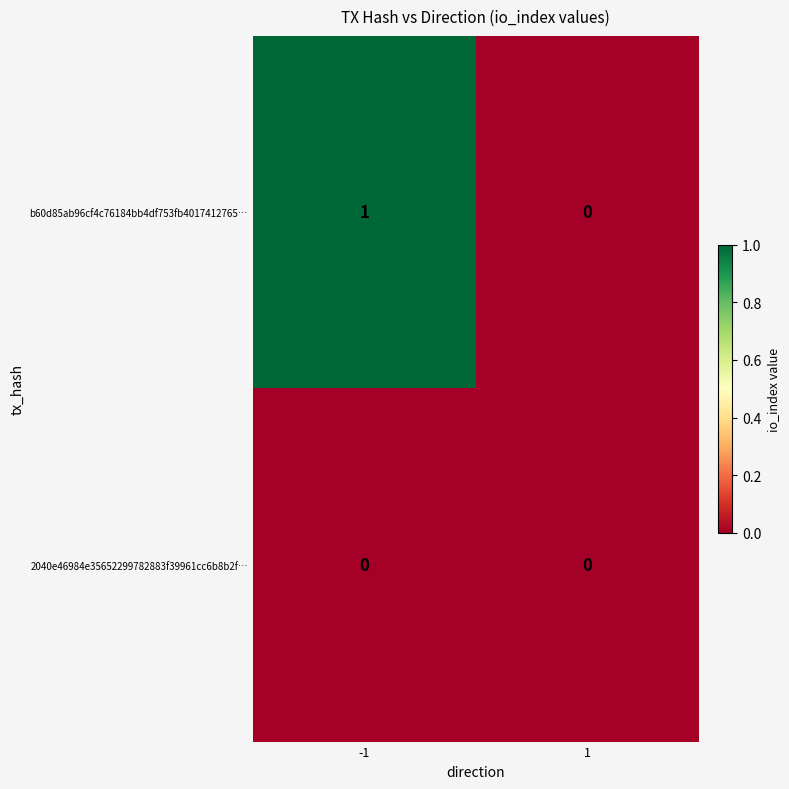

Which series has the largest range (max minus min)?

b60d85ab96cf4c76184bb4df753fb4017412765…